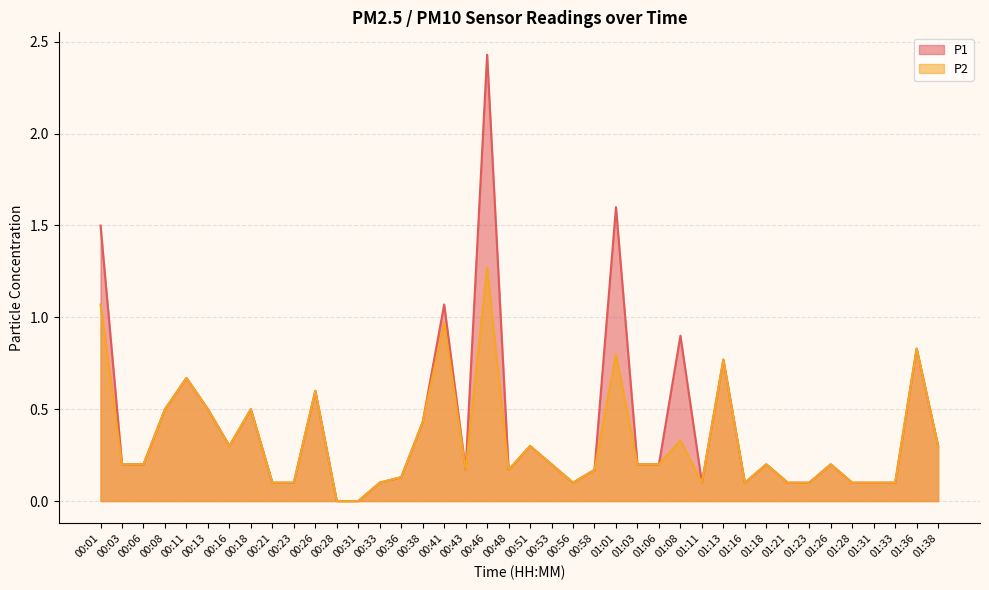

How many categories are shown in the chart?

40